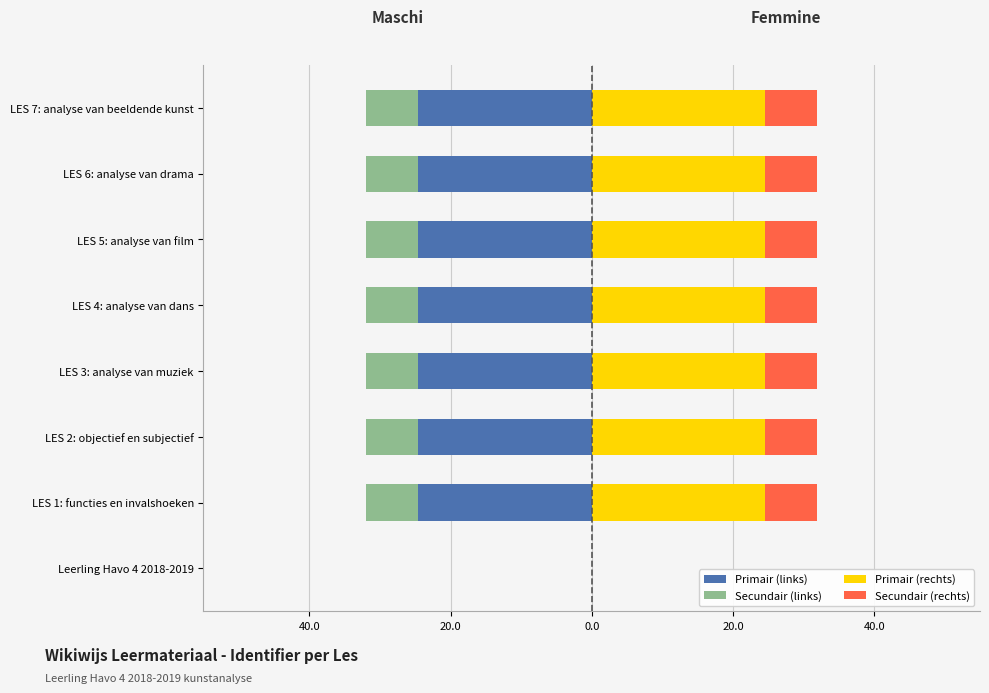

What are all the series names shown in the legend?

Primair (links), Secundair (links), Primair (rechts), Secundair (rechts)